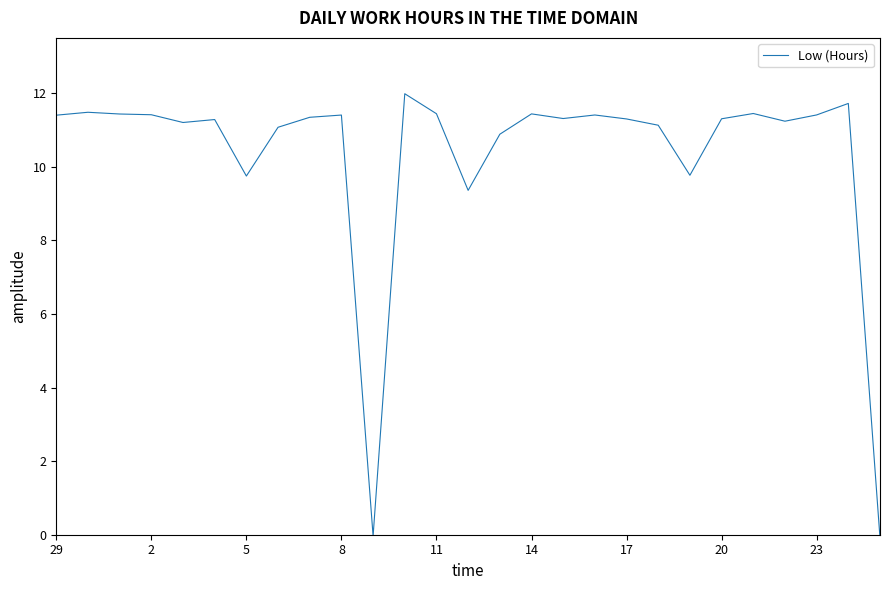

What is the greatest value displayed?

12.0